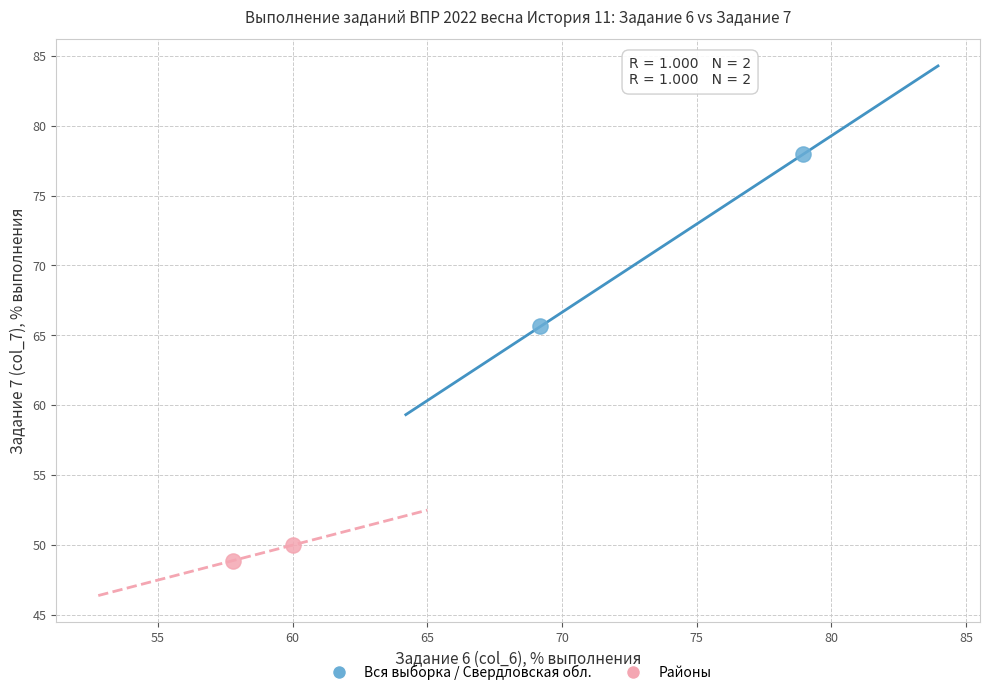

Which series contains the highest Y value?

Вся выборка / Свердловская обл.